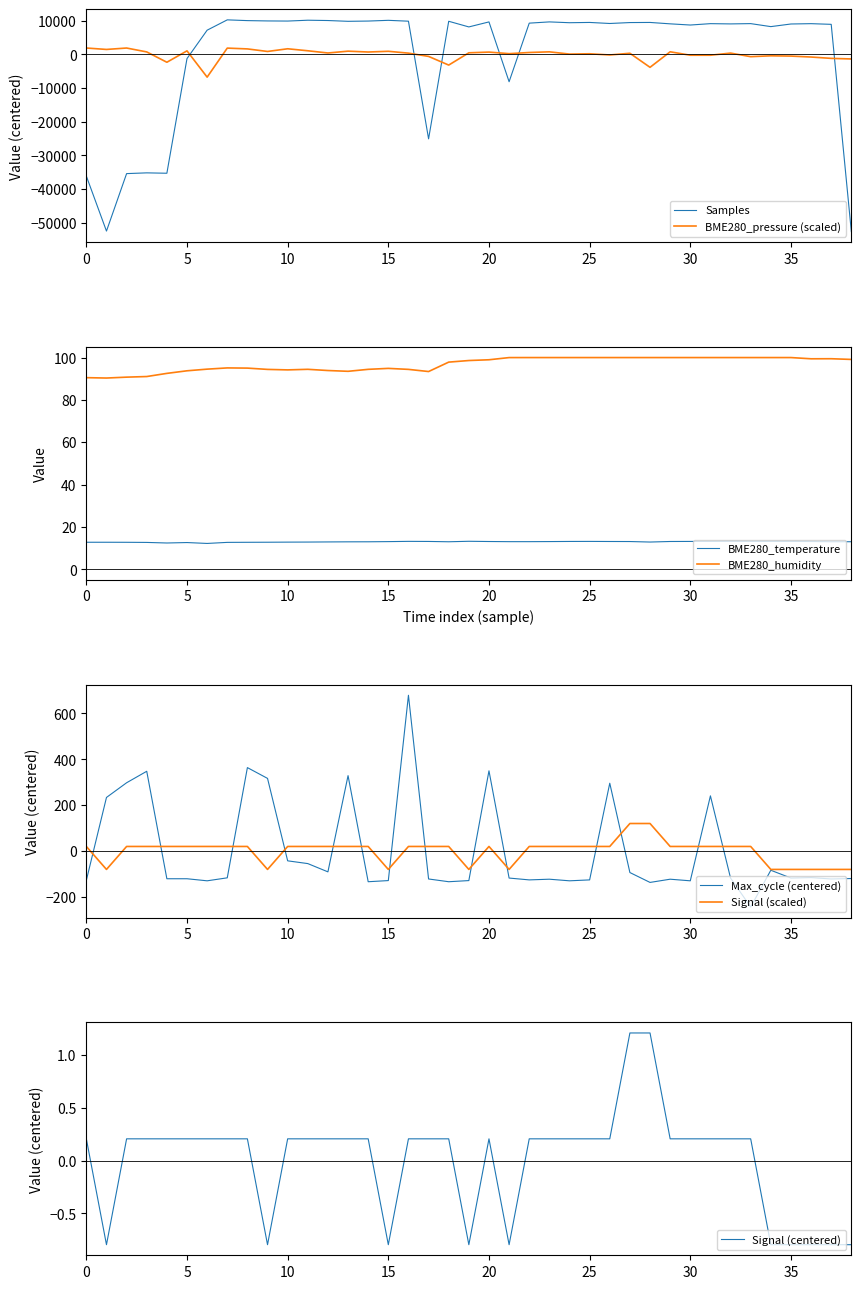

Does the chart display data point markers on the line(s)?

No